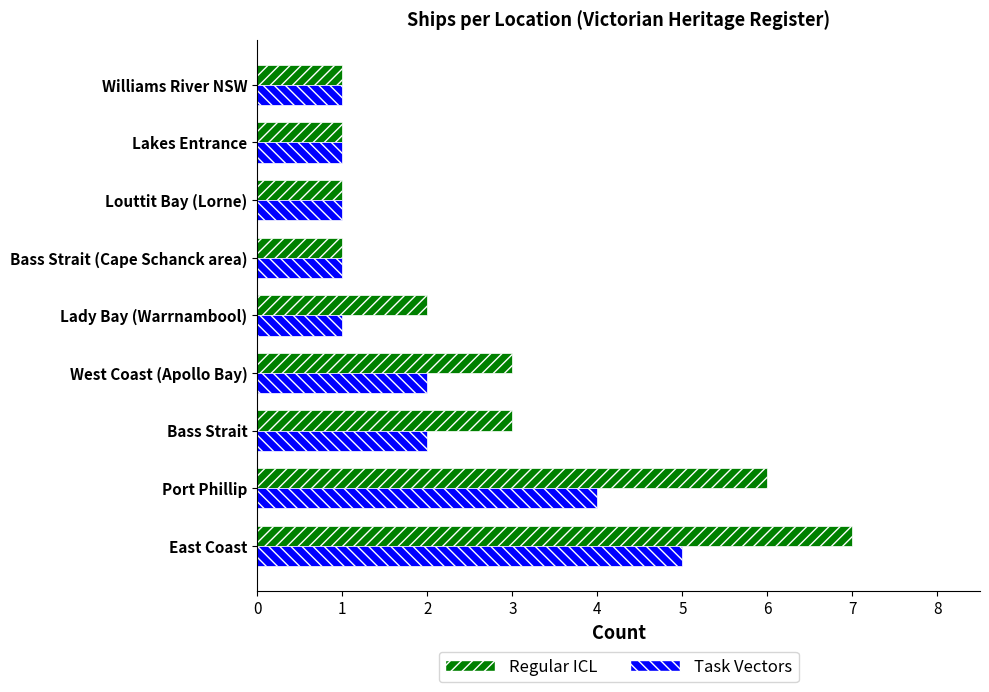

What is the average value of the Regular ICL series?

3